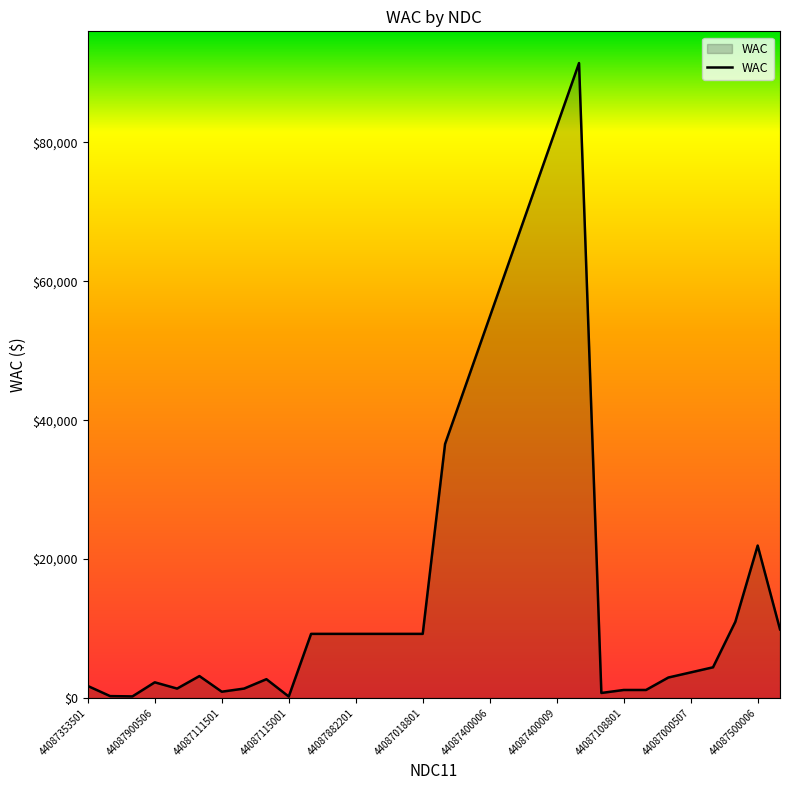

How many values are below 9228?

16